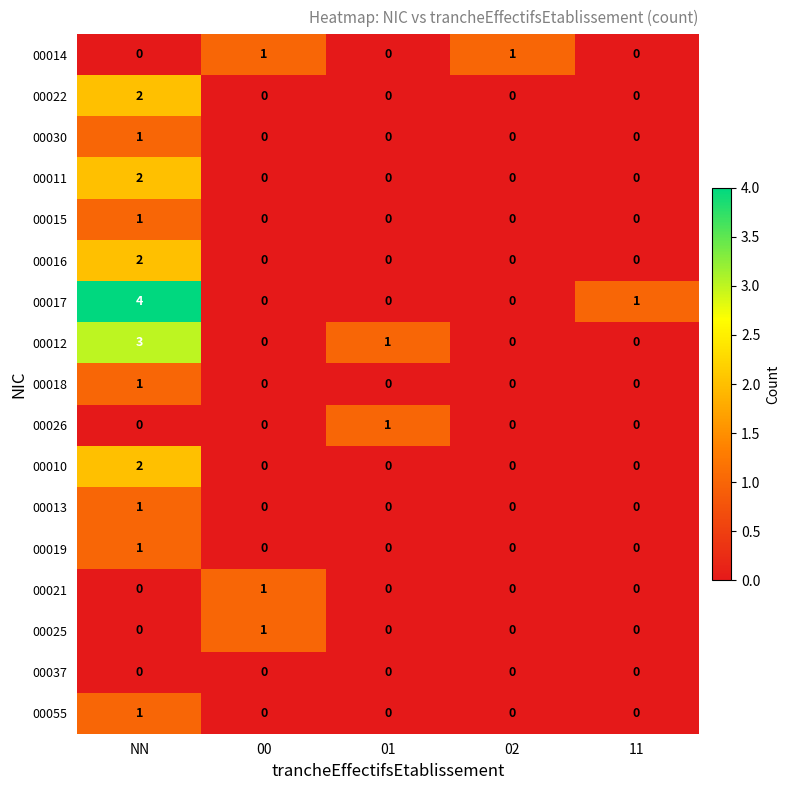

Which series has the largest total across all categories?

00017